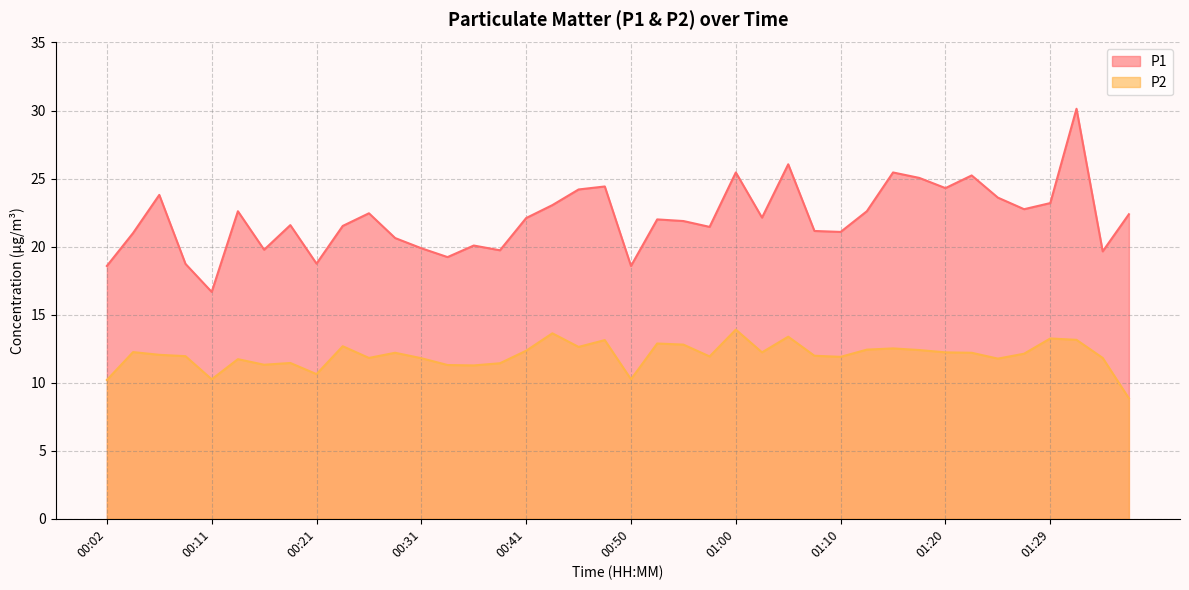

Reading right to left, what are all the values shown in this chart?

P1: 01:37=22.4	01:34=19.6	01:32=30.1	01:29=23.2	01:27=22.8	01:24=23.6	01:22=25.2	01:20=24.3	01:17=25.1	01:15=25.4	01:12=22.6	01:10=21.1	01:07=21.1	01:05=26.1	01:02=22.1	01:00=25.4	00:58=21.4	00:55=21.9	00:53=22.0	00:50=18.6	00:48=24.4	00:45=24.2	00:43=23.1	00:41=22.1	00:38=19.7	00:36=20.1	00:33=19.2	00:31=19.9	00:28=20.6	00:26=22.4	00:24=21.5	00:21=18.8	00:19=21.6	00:16=19.8	00:14=22.6	00:11=16.7	00:09=18.7	00:06=23.8	00:04=21.0	00:02=18.6
P2: 01:37=8.8	01:34=11.8	01:32=13.2	01:29=13.2	01:27=12.1	01:24=11.8	01:22=12.2	01:20=12.2	01:17=12.4	01:15=12.5	01:12=12.4	01:10=11.9	01:07=12.0	01:05=13.4	01:02=12.2	01:00=13.9	00:58=11.9	00:55=12.8	00:53=12.9	00:50=10.2	00:48=13.1	00:45=12.6	00:43=13.6	00:41=12.3	00:38=11.4	00:36=11.3	00:33=11.3	00:31=11.8	00:28=12.2	00:26=11.8	00:24=12.7	00:21=10.6	00:19=11.4	00:16=11.3	00:14=11.7	00:11=10.2	00:09=11.9	00:06=12.1	00:04=12.2	00:02=10.2